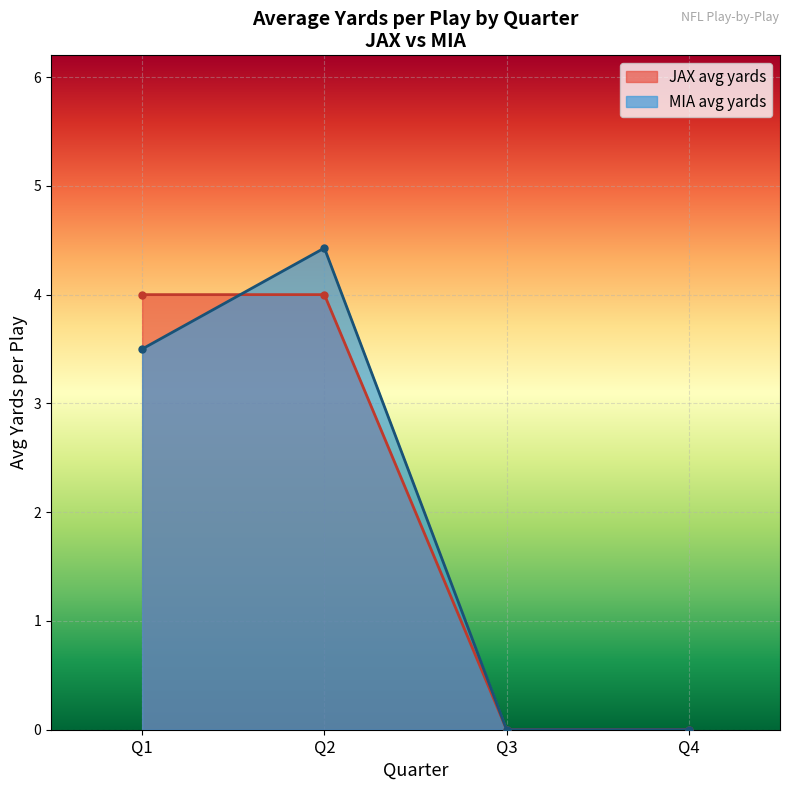

List the series in order of their peak value, highest first.

MIA avg yards, JAX avg yards